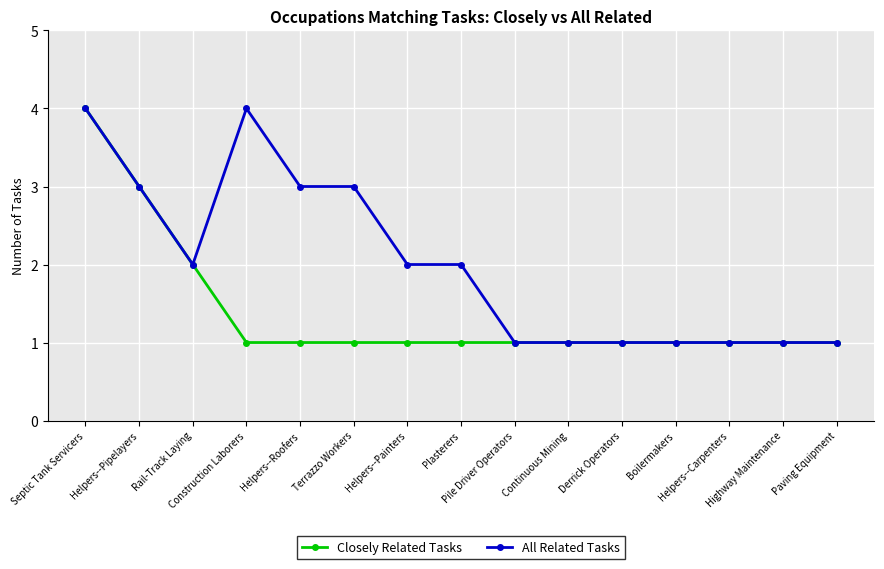

How many lines are shown in the chart?

2